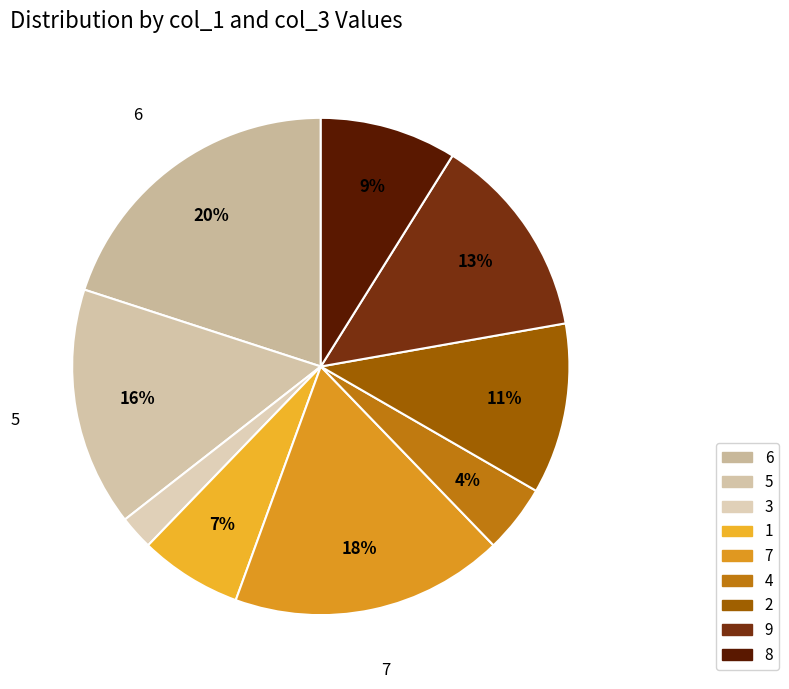

To the nearest percent, what is the difference between the 1 and 6 slice percentages?

13%